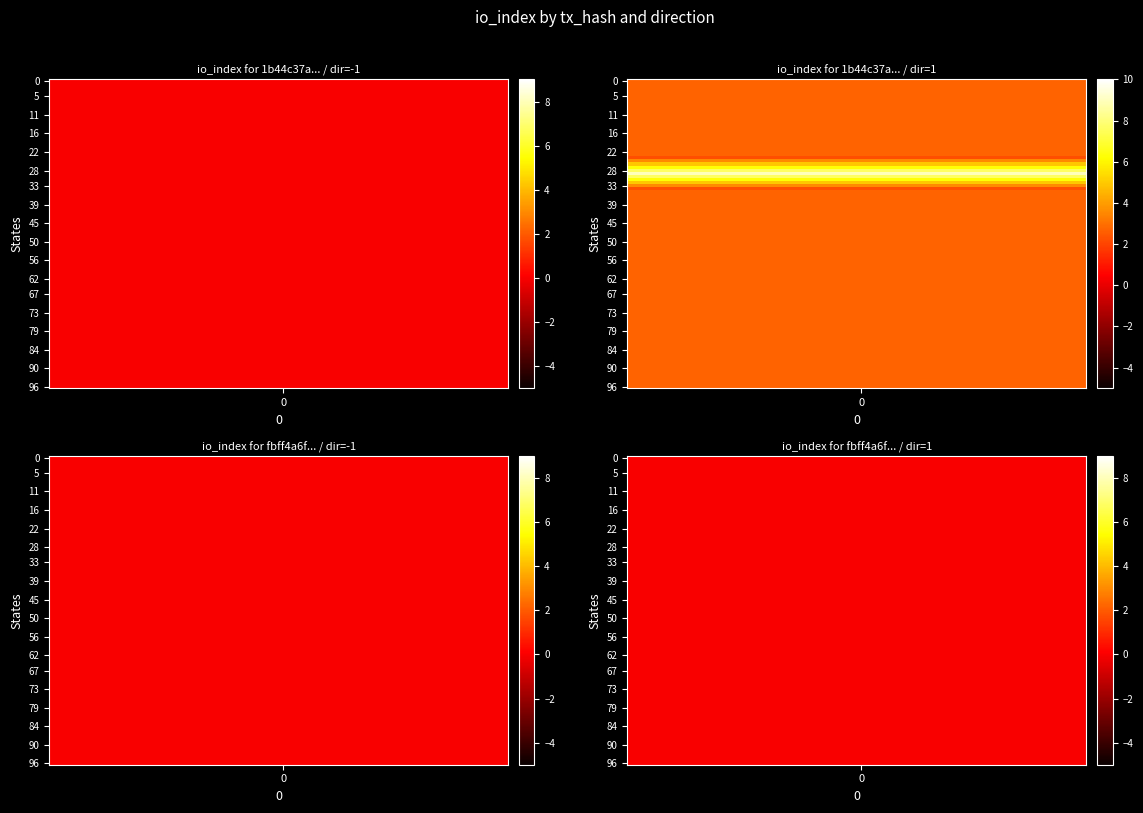

At how many categories does at least one series exceed 5?

1